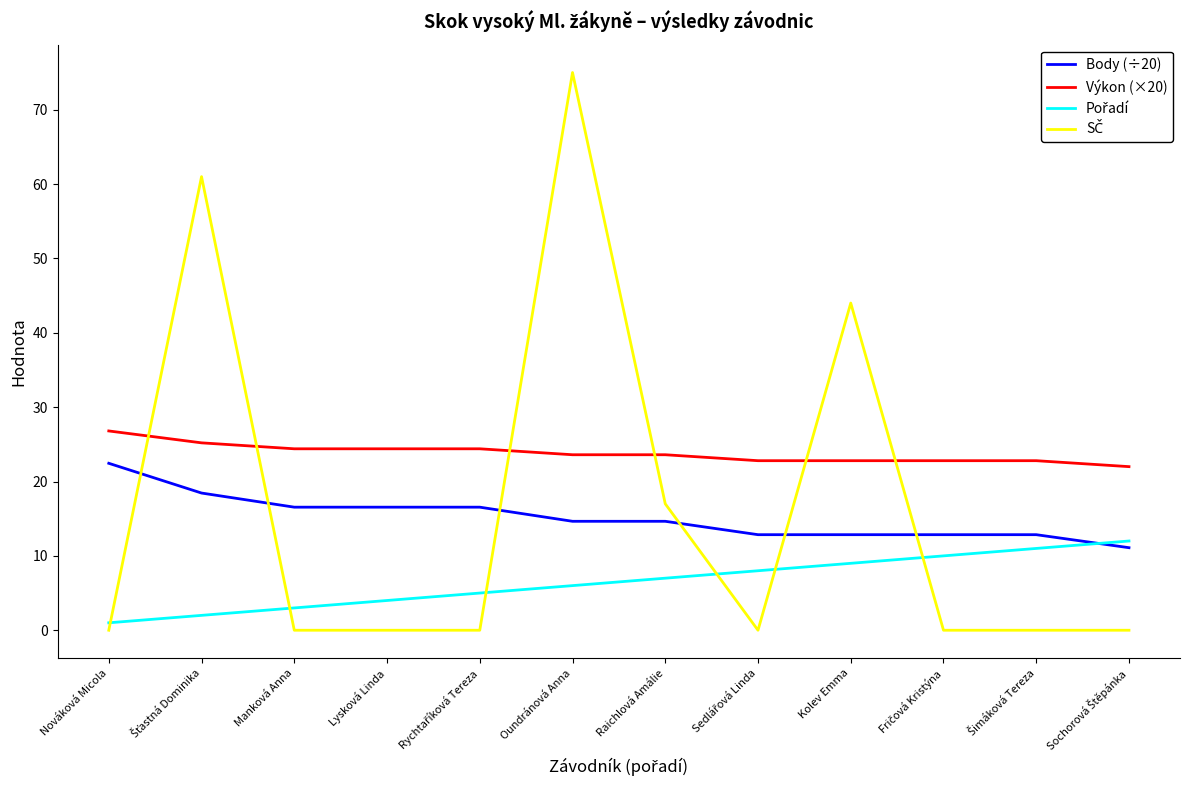

What is the highest value of the Výkon (×20) series?

26.8